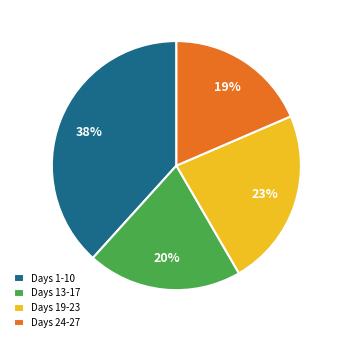

To the nearest percent, what is the difference between the Days 1-10 and Days 13-17 slice percentages?

18%